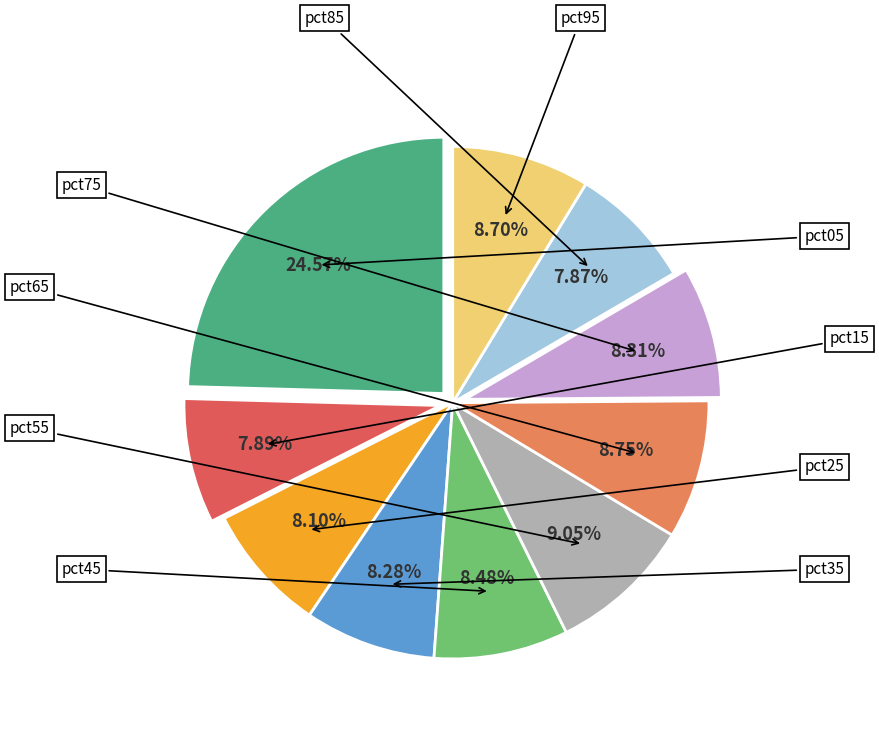

The pct05 slice represents 25% of the pie. True or false?

True